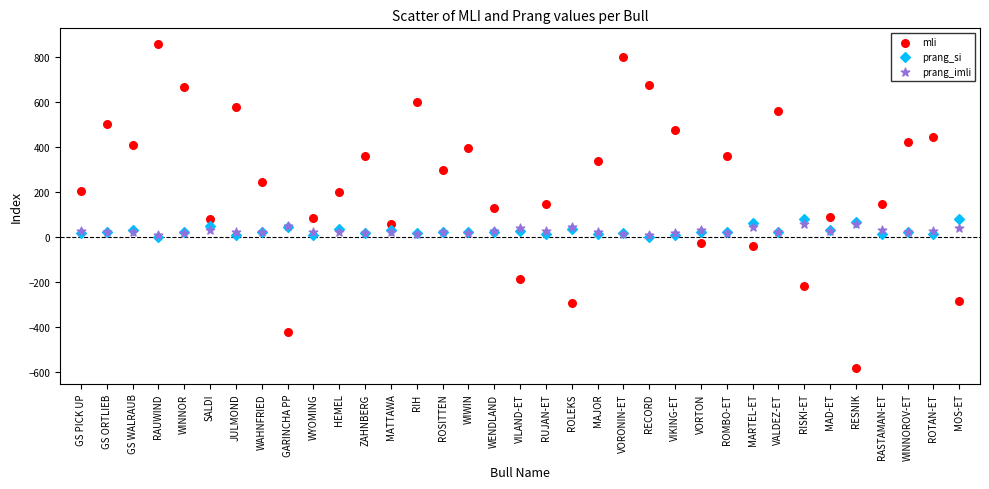

What are all the series names shown in the legend?

mli, prang_si, prang_imli